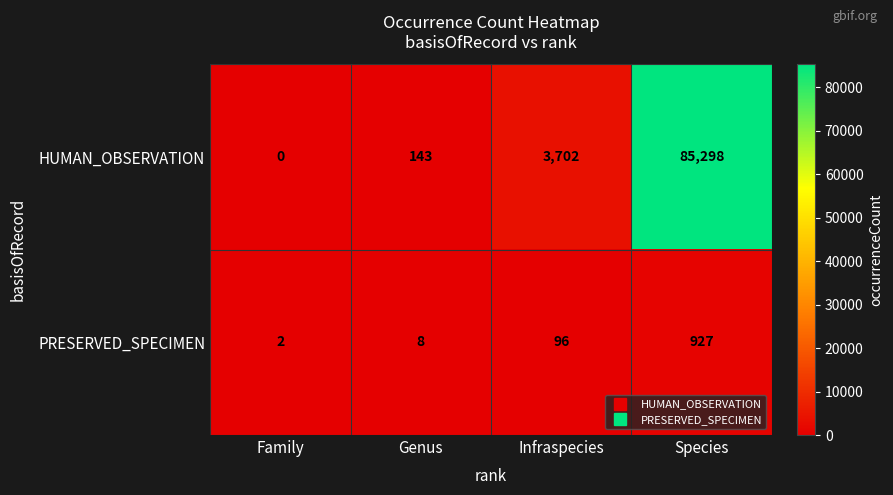

At which label is PRESERVED_SPECIMEN closest to 464?

Infraspecies